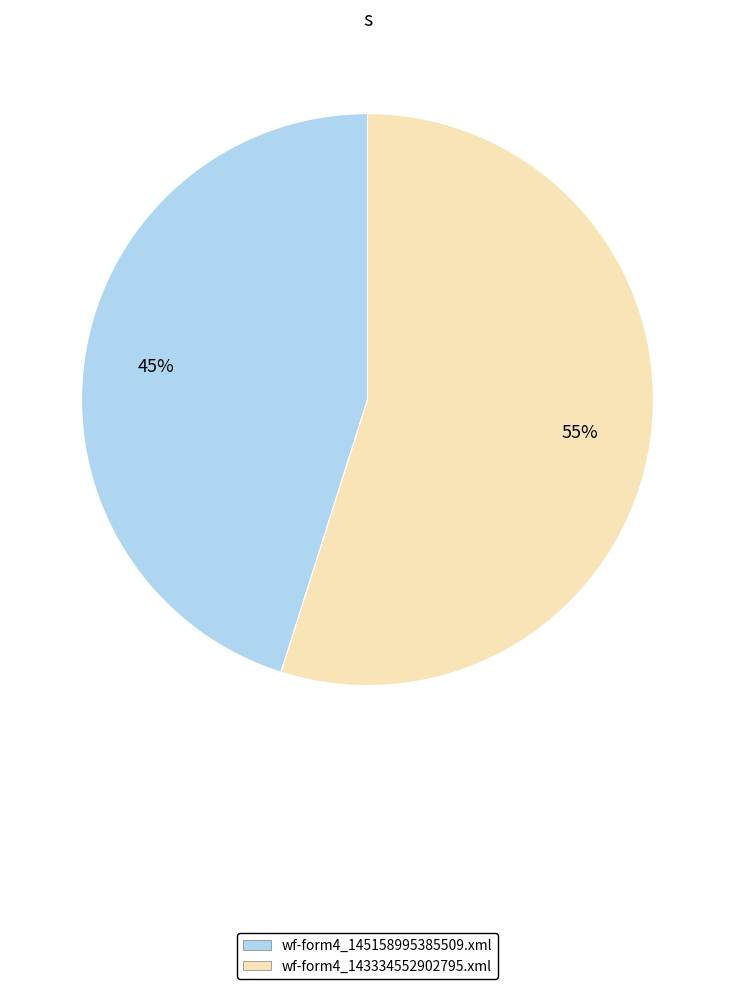

Which has a higher value, wf-form4_143334552902795.xml or wf-form4_145158995385509.xml?

wf-form4_143334552902795.xml